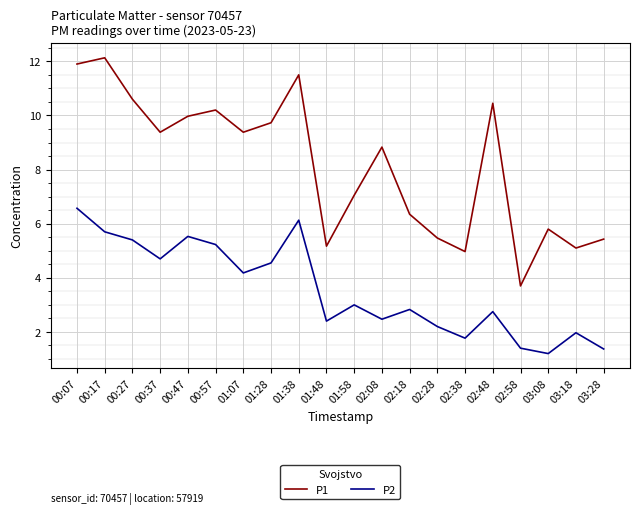

At 01:48, list the series in order from largest to smallest.

P1, P2